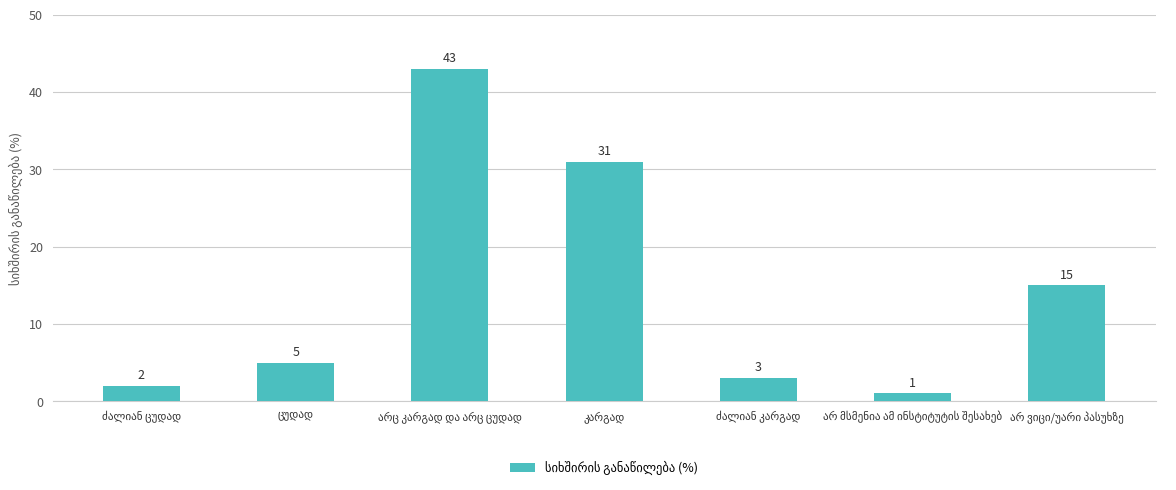

How many data points are less than 5?

3